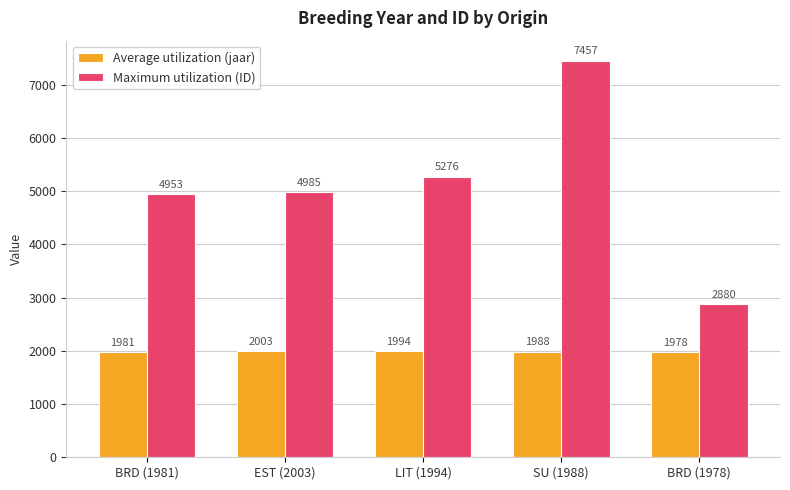

Reading left to right, extract all data points from this chart.

Average utilization (jaar): BRD (1981)=1981	EST (2003)=2003	LIT (1994)=1994	SU (1988)=1988	BRD (1978)=1978
Maximum utilization (ID): BRD (1981)=4953	EST (2003)=4985	LIT (1994)=5276	SU (1988)=7457	BRD (1978)=2880